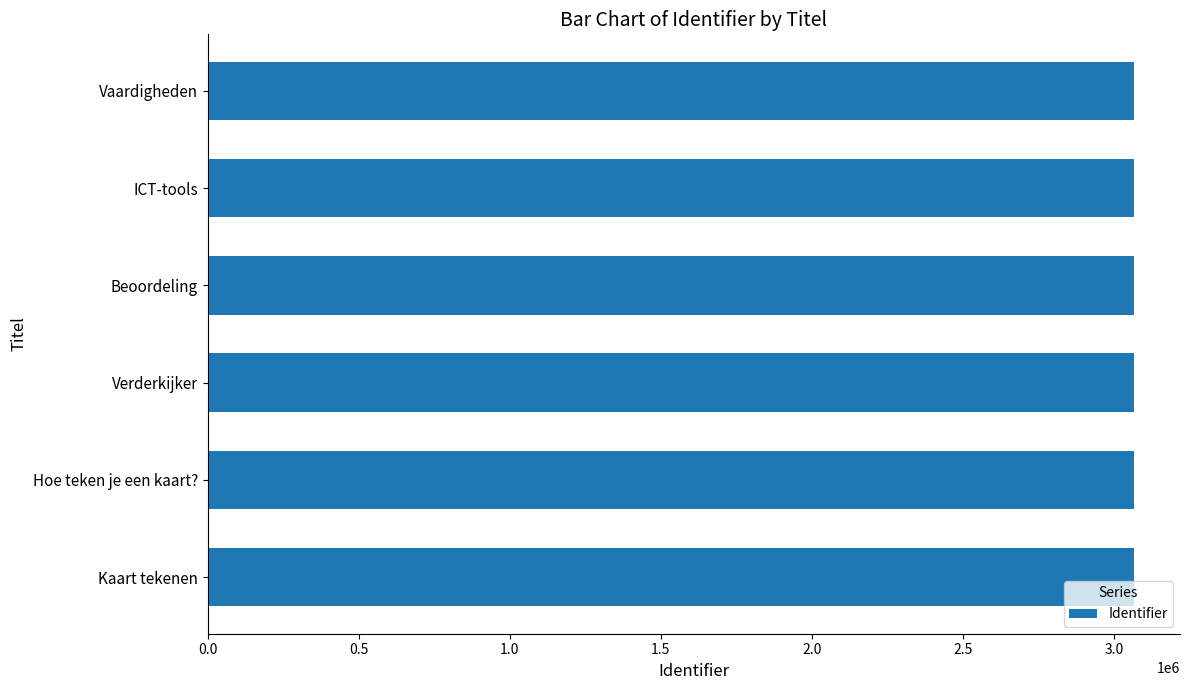

How many bars are there in total?

6